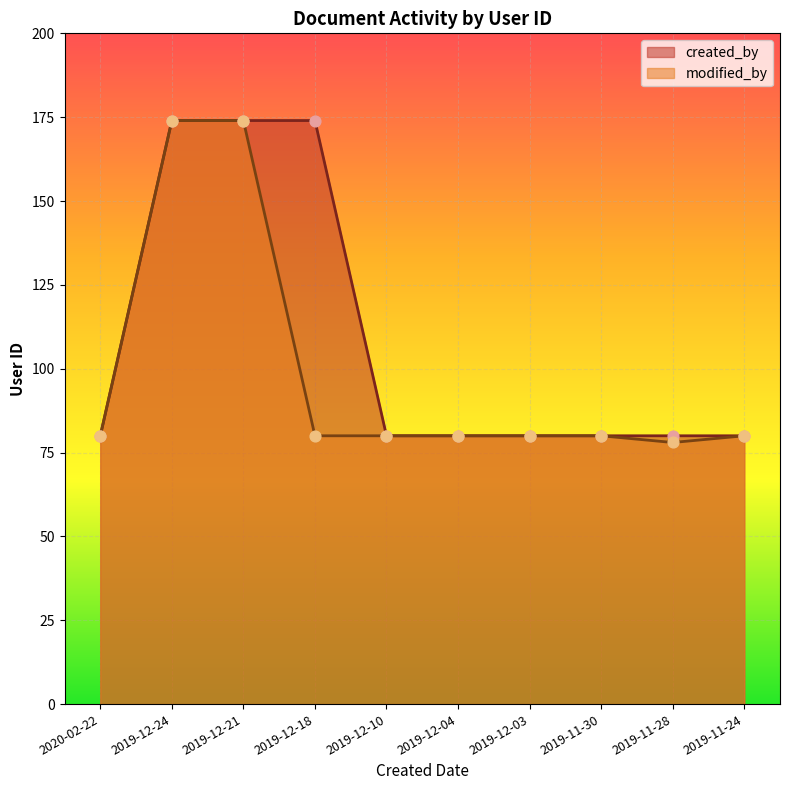

What are all the series names shown in the legend?

created_by, modified_by